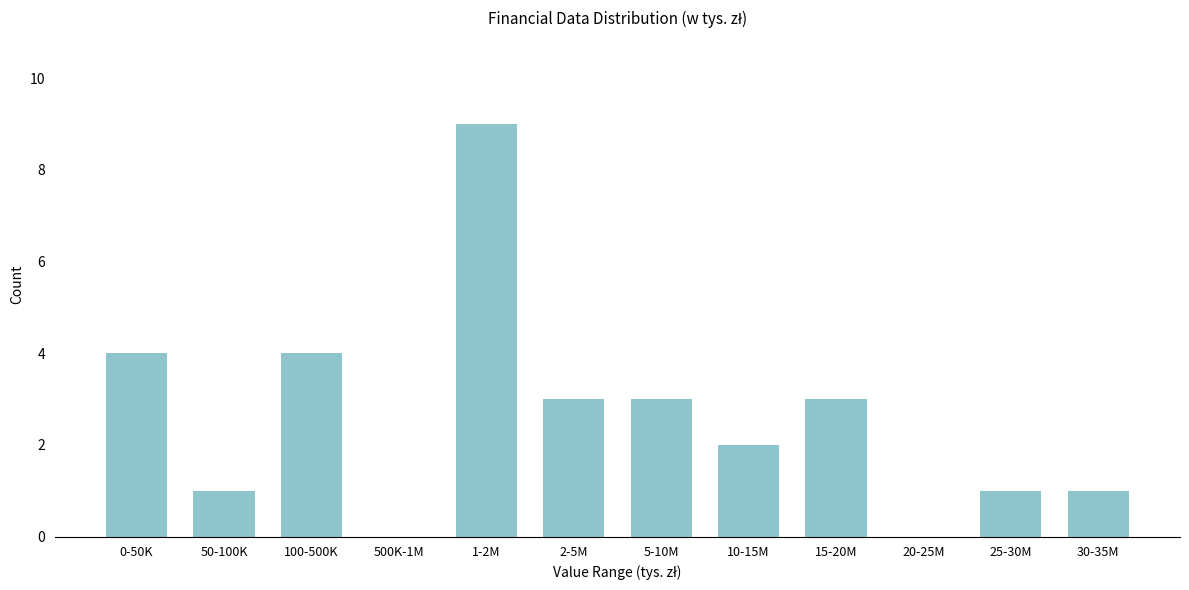

Reading left to right, transcribe all the data shown in this chart.

0-50K=4	50-100K=1	100-500K=4	500K-1M=0	1-2M=9	2-5M=3	5-10M=3	10-15M=2	15-20M=3	20-25M=0	25-30M=1	30-35M=1